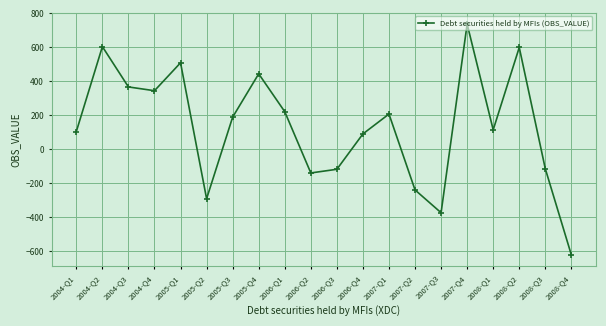

What is the difference between the second highest and second lowest values?

978.6